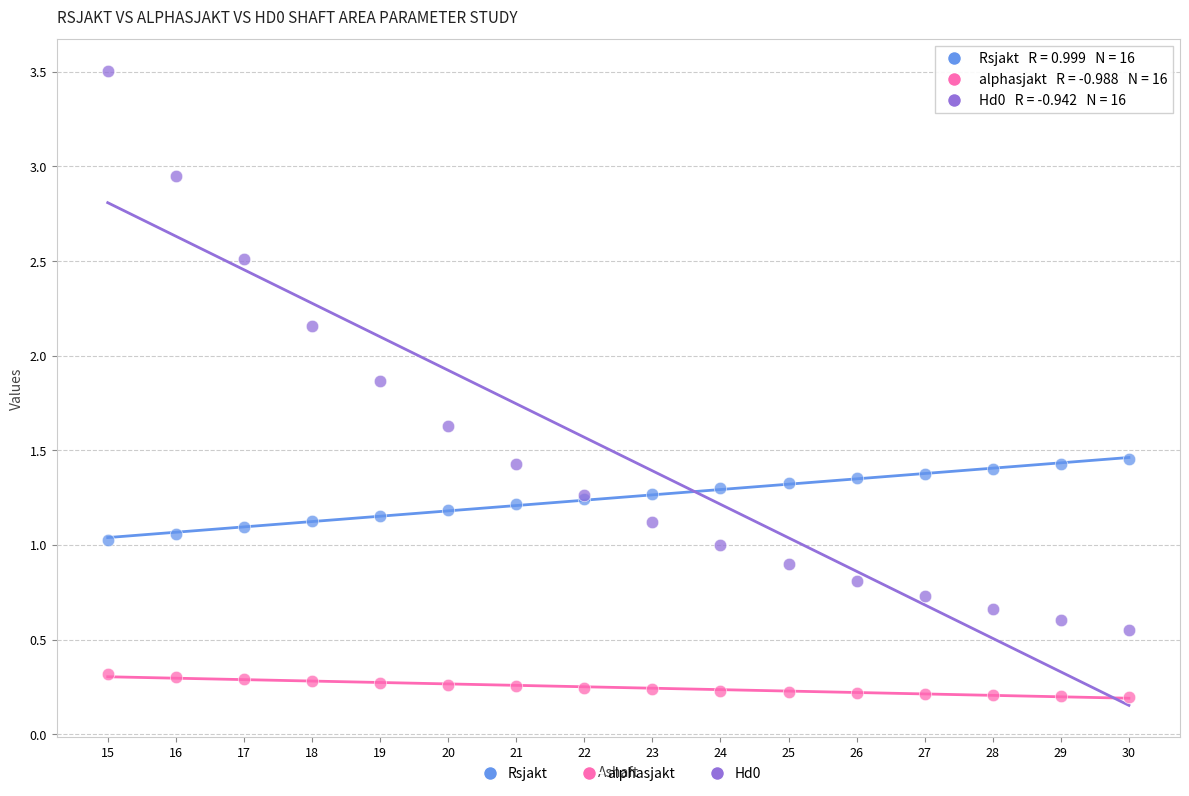

Which series reaches the maximum Y coordinate?

Hd0